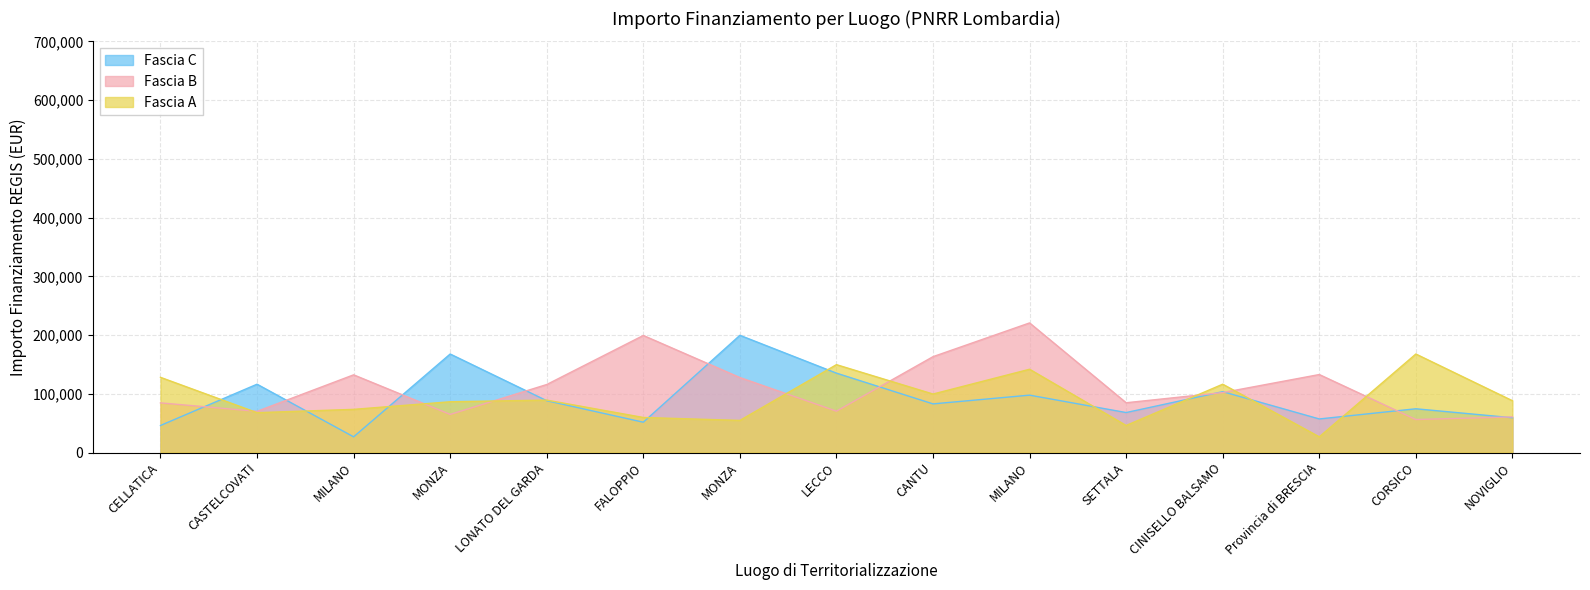

What is the label of the 5th point from the left?

LONATO DEL GARDA